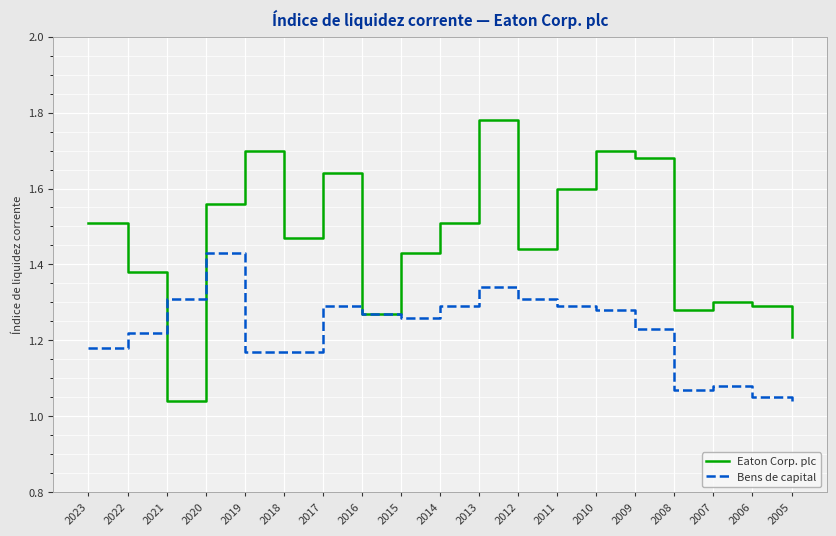

Which category has the lowest value in the Bens de capital series?

2005